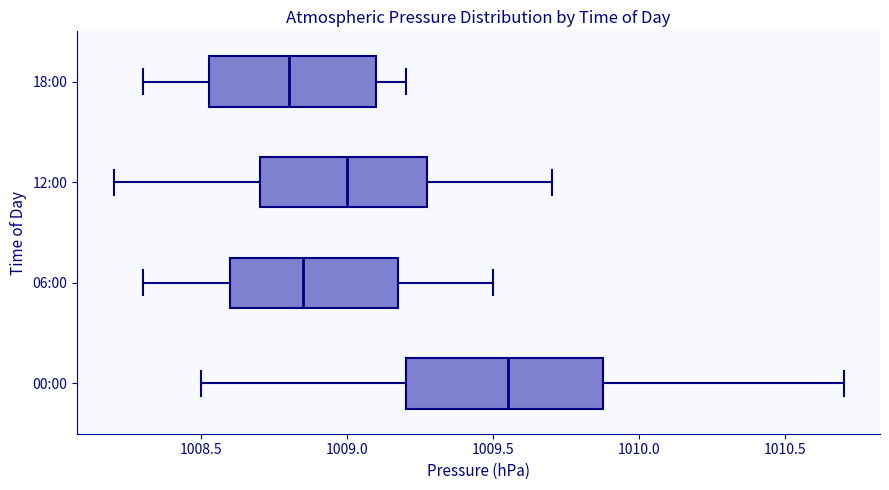

Where does the left whisker of the box for 12:00 end on the x-axis? The values are not printed on the chart, so give them approximately, as read against the axis.

1008.20